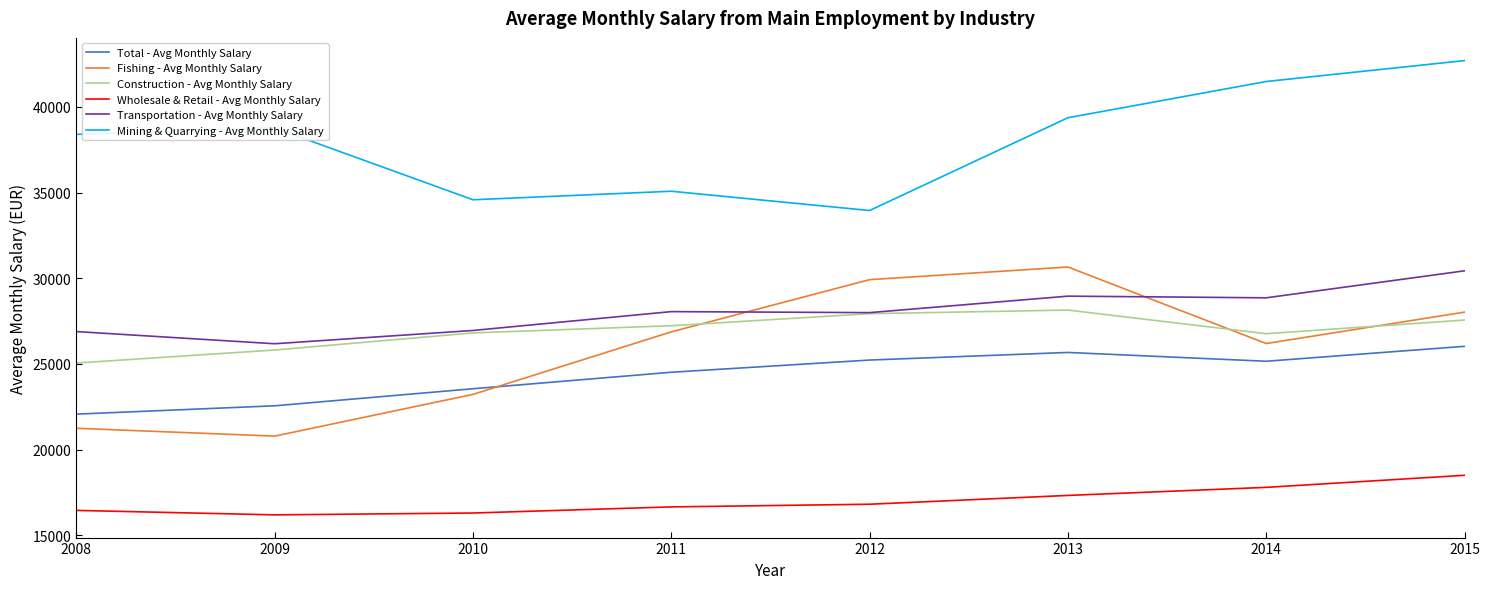

True or false: Fishing - Avg Monthly Salary has a value of 26873 at 2011.

True